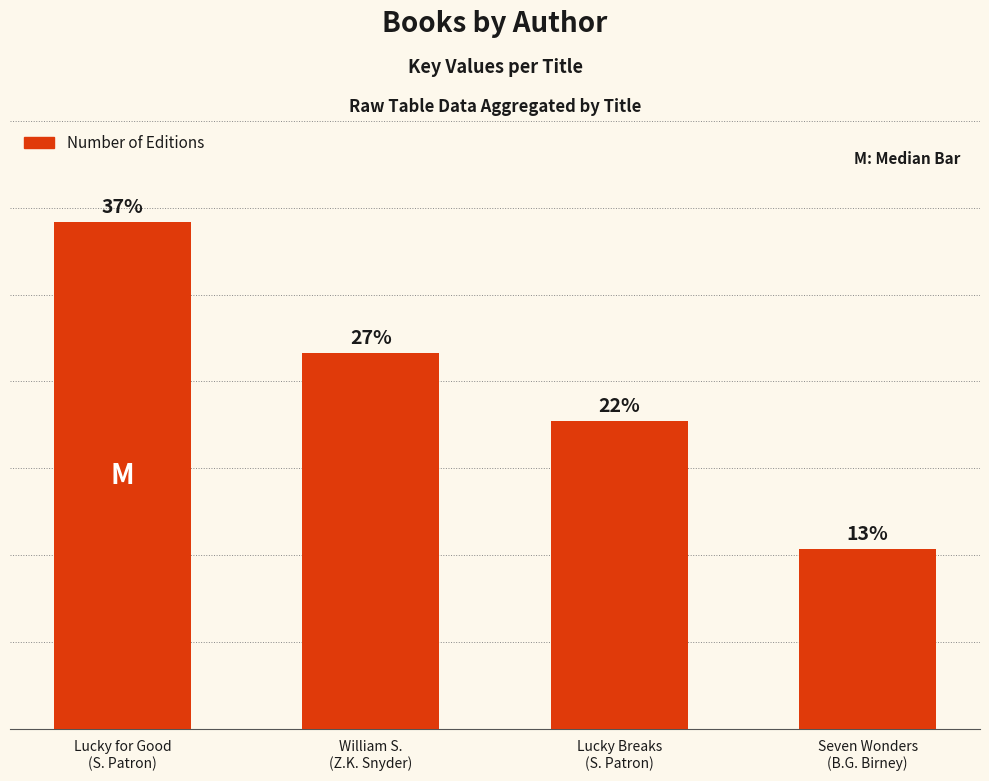

What is the sum of all values?

171685192